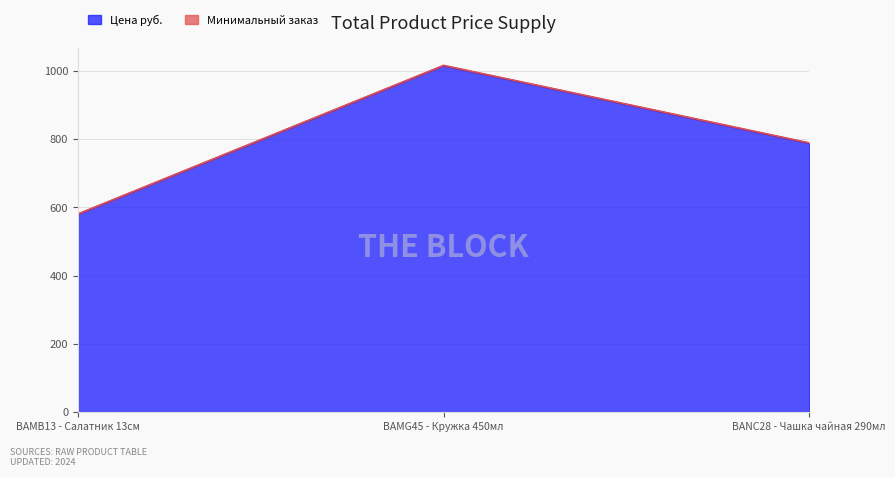

True or false: Цена руб. has a value of 1696 at BAMG45 - Кружка 450мл.

False